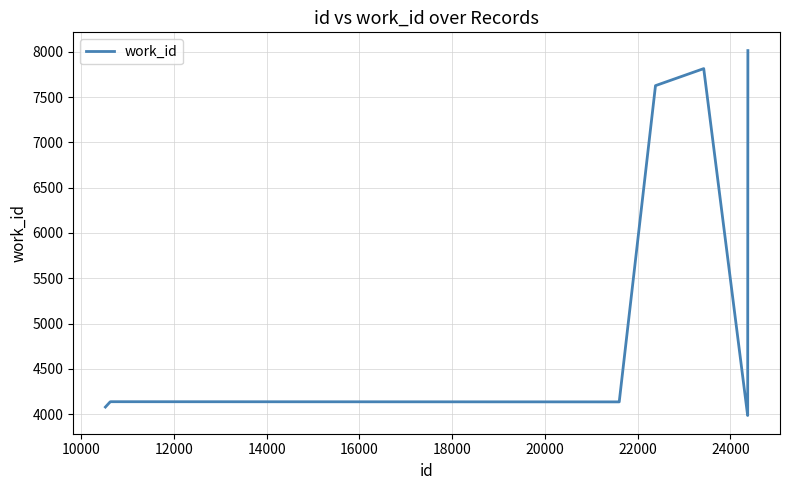

What is the difference between the maximum and minimum values?

4027